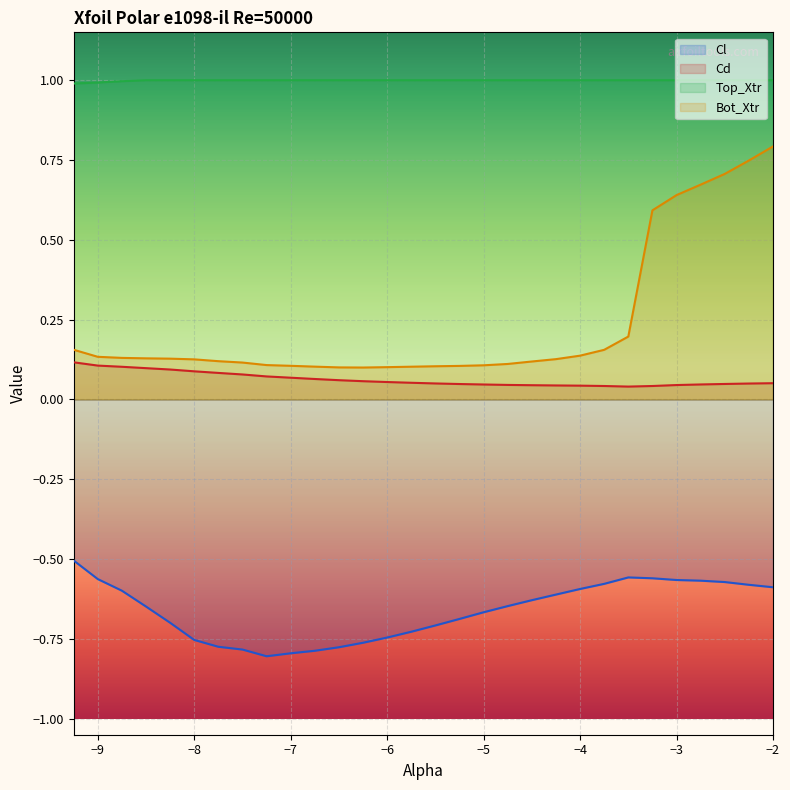

Which label corresponds to the largest value in the chart?

-8.5